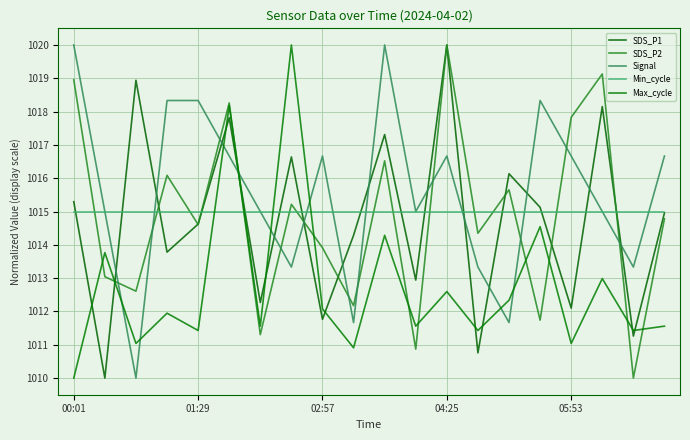

How many lines are shown in the chart?

5